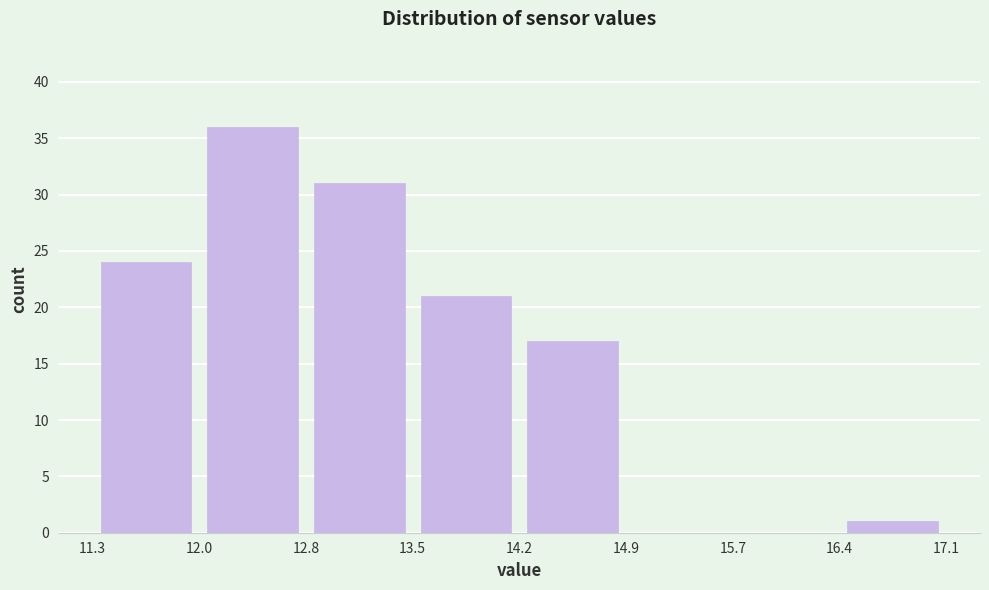

Reading left to right, list every bar in this chart as the range it spans on the x-axis followed by its height. The values are not printed on the chart, so give them approximately, as read against the axis.

11.3 to 12.0: 24
12.0 to 12.8: 36
12.8 to 13.5: 31
13.5 to 14.2: 21
14.2 to 14.9: 17
14.9 to 15.7: 0
15.7 to 16.4: 0
16.4 to 17.1: 1